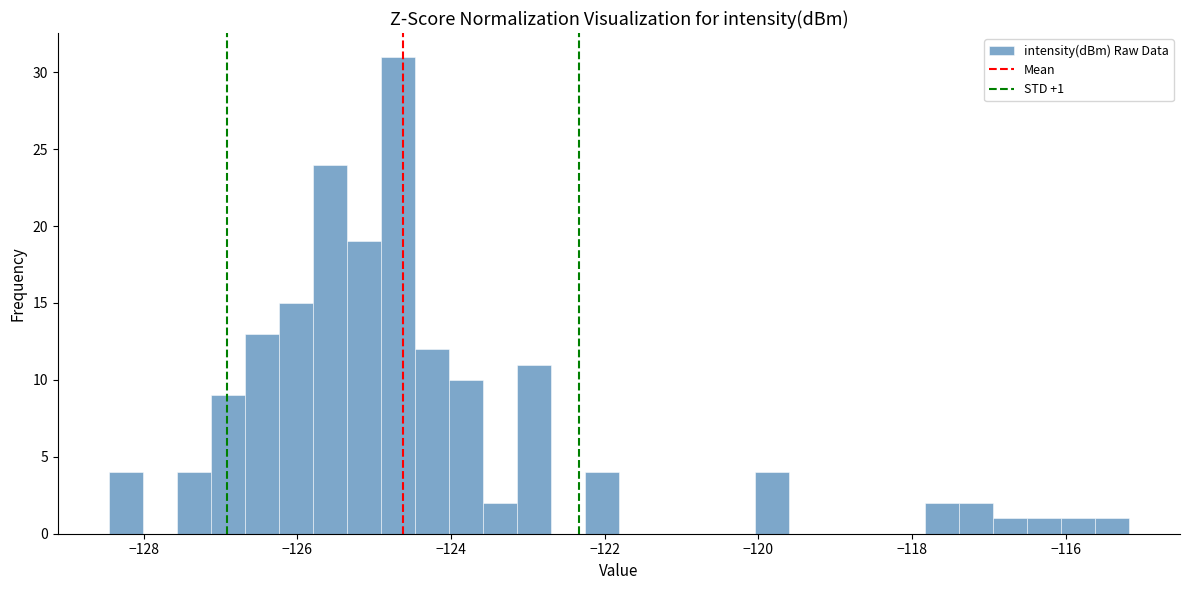

Read against the x-axis, roughly where is the centre of the tallest bar?

-124.6